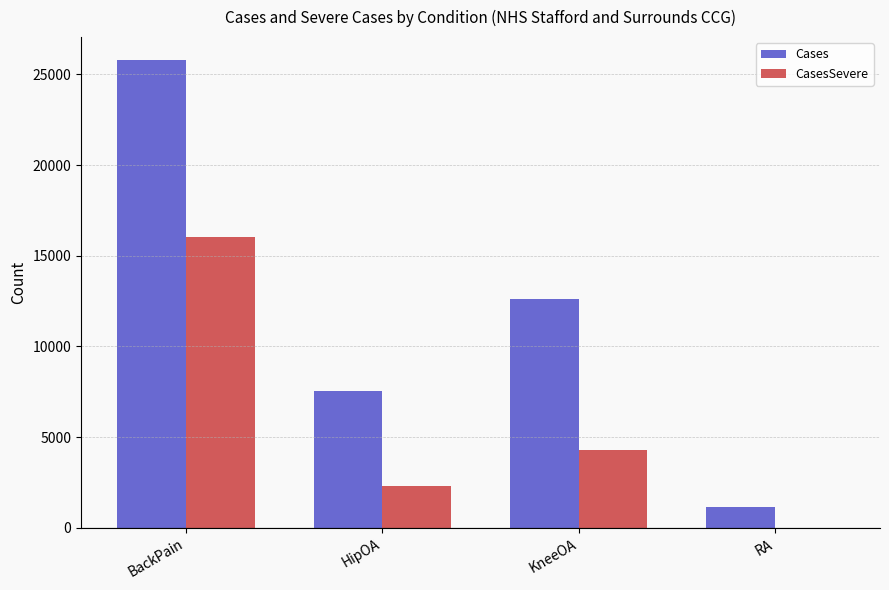

Which series has the largest total across all categories?

Cases